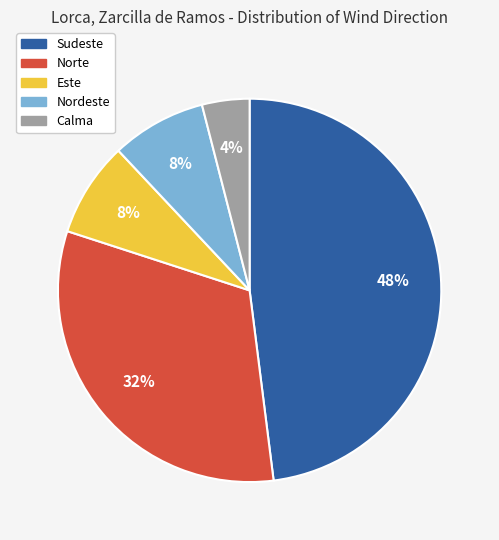

To the nearest percent, what is the average slice percentage?

20%